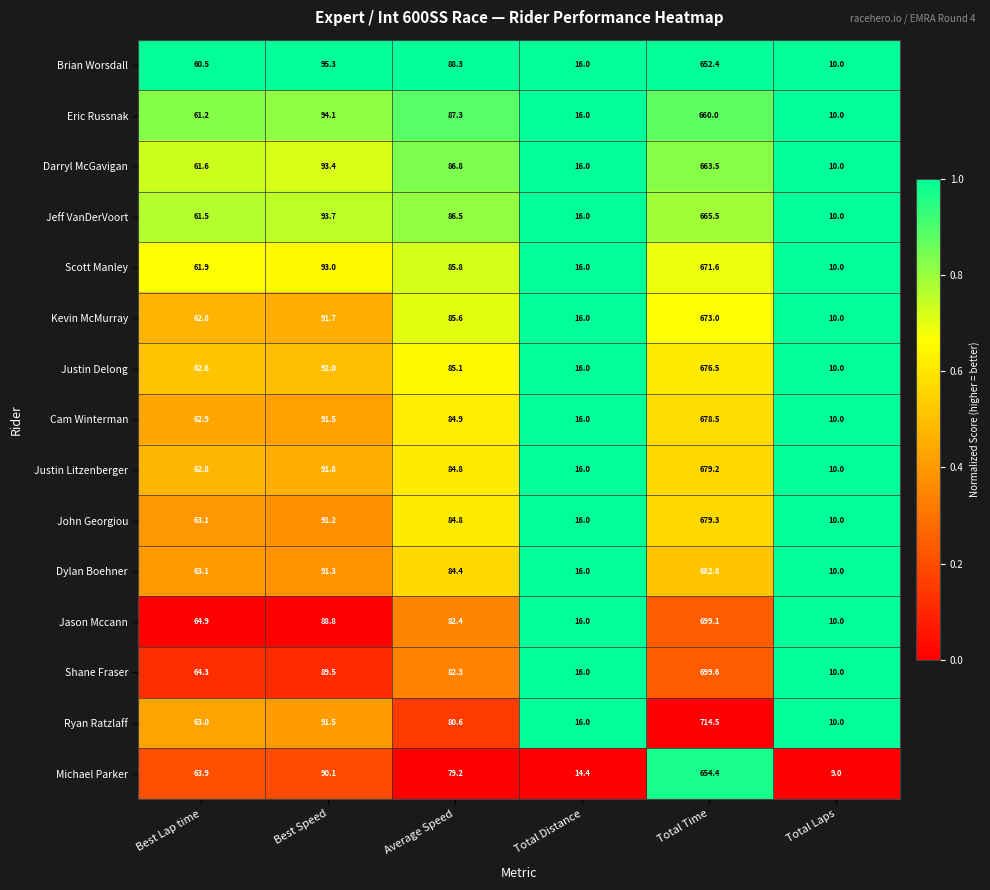

What is the greatest value displayed?

714.5